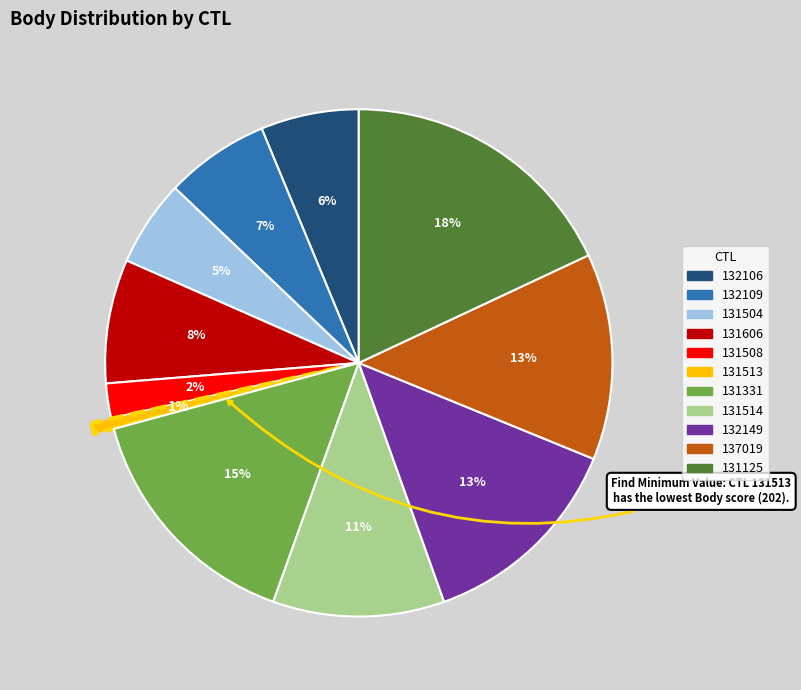

Which has a higher value, 137019 or 132106?

137019